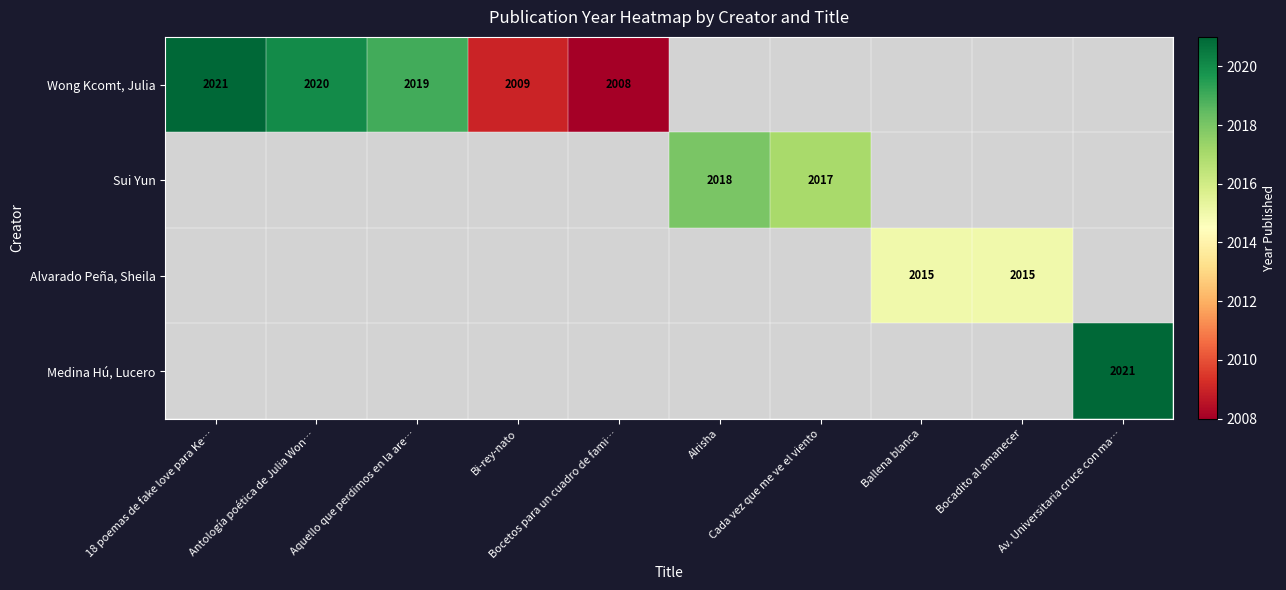

List the labels in order of Medina Hú, Lucero value, smallest first.

18 poemas de fake love para Ke…, Antología poética de Julia Won…, Aquello que perdimos en la are…, Bi-rey-nato, Bocetos para un cuadro de fami…, Alrisha, Cada vez que me ve el viento, Ballena blanca, Bocadito al amanecer, Av. Universitaria cruce con ma…